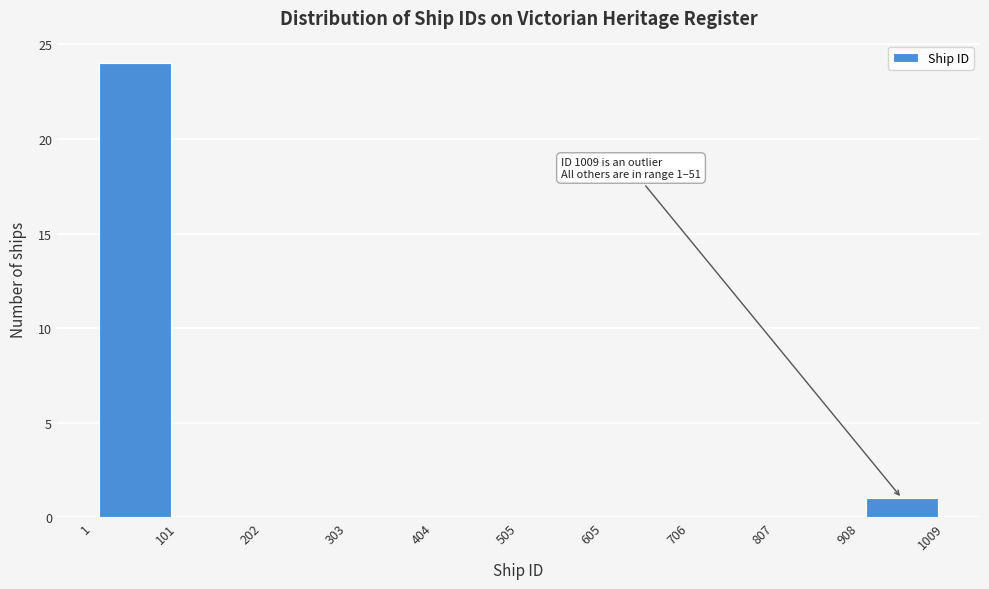

Which range on the x-axis has the tallest bar?

1 to 101